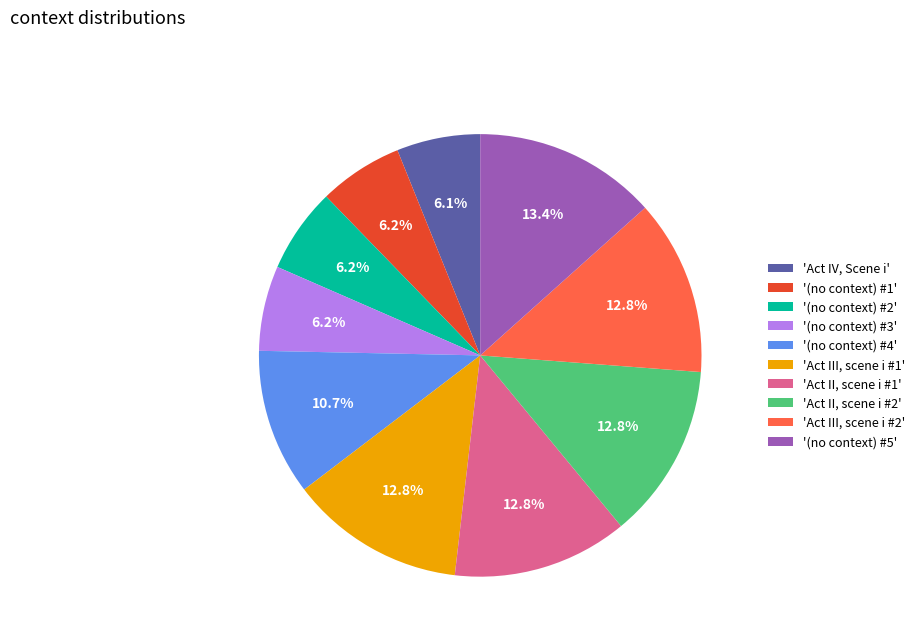

To the nearest percent, what is the difference between the largest and smallest slice percentages?

7%